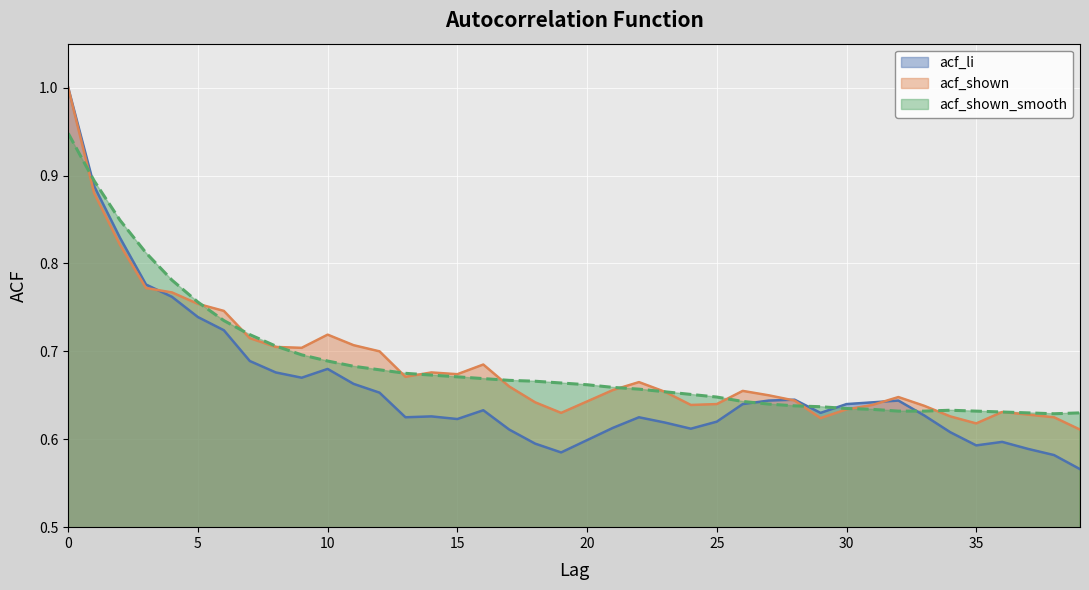

How many acf_shown values are between 0 and 1?

40